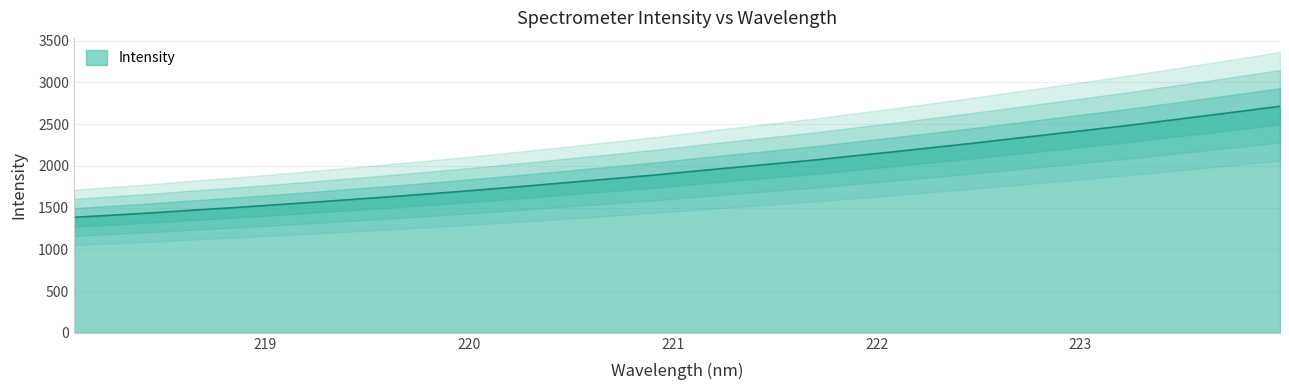

What is the difference between the values at 221.4993 and 222.4538?

240.0